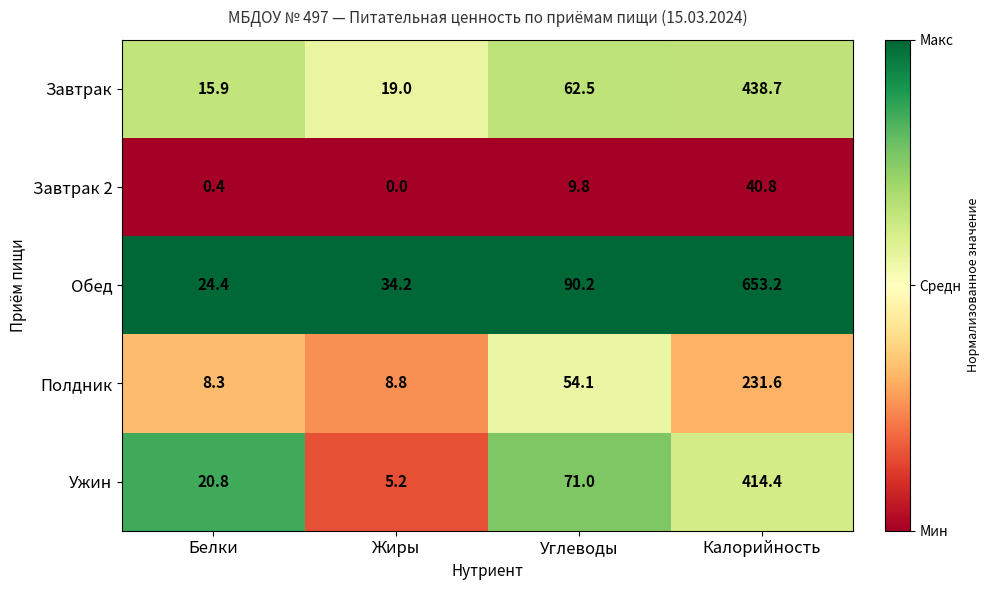

The Завтрак 2 series shows 12.0 at Калорийность. True or false?

False